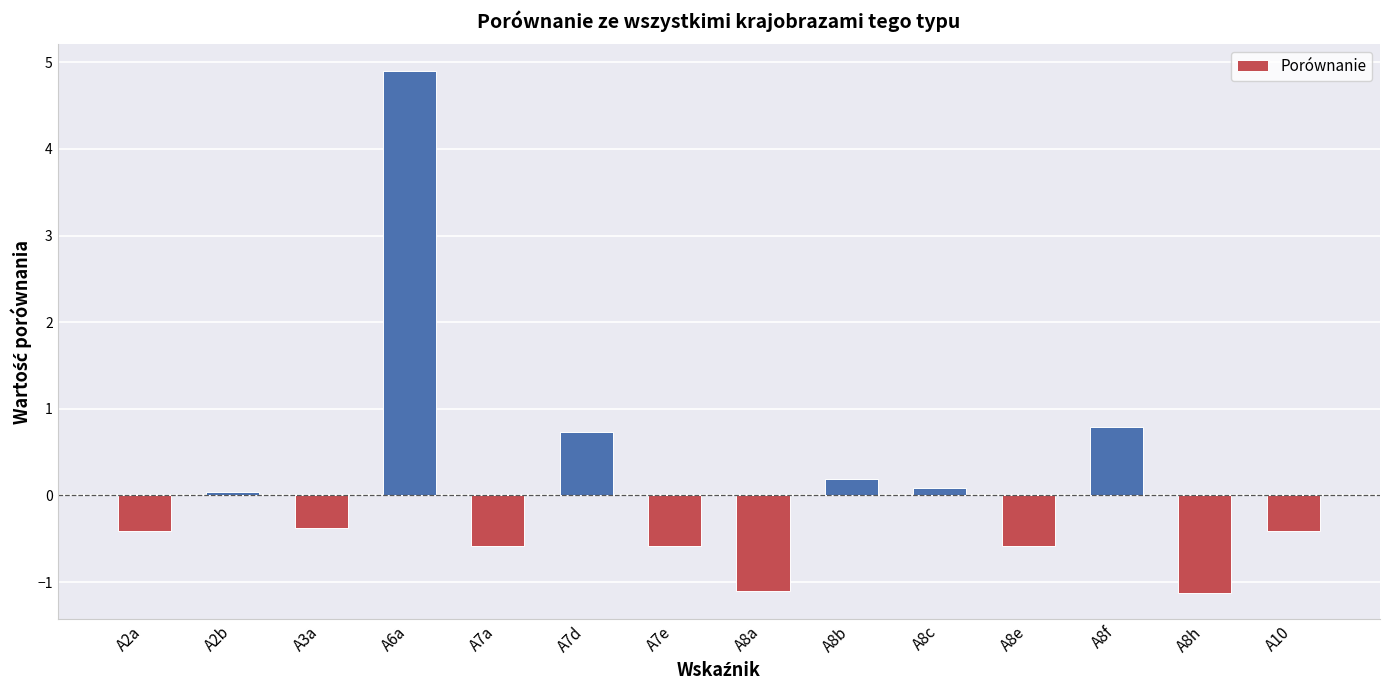

Between A6a and A2a, which is larger?

A6a